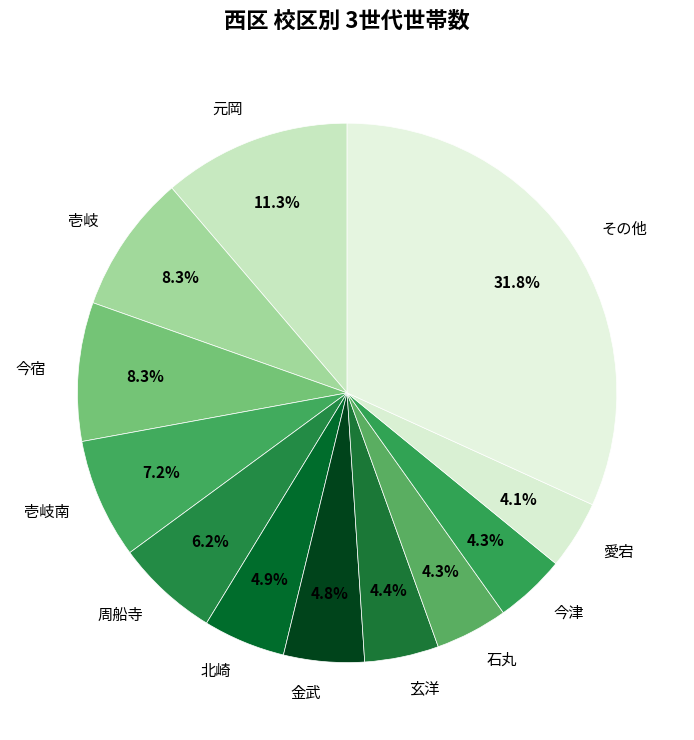

To the nearest percent, what is the difference between the largest and smallest slice percentages?

28%